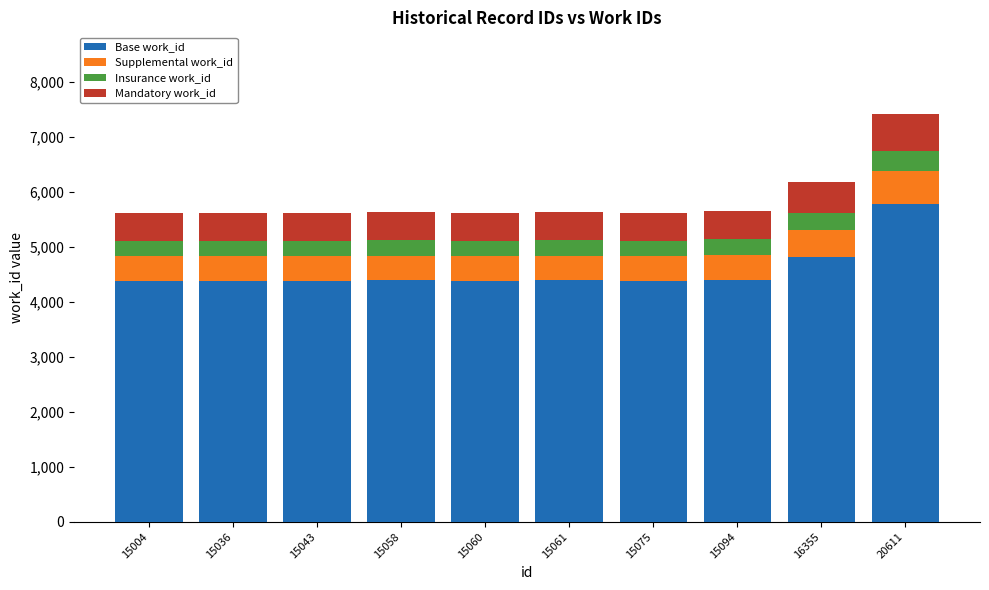

Where is Base work_id nearest to the value 5083?

16355